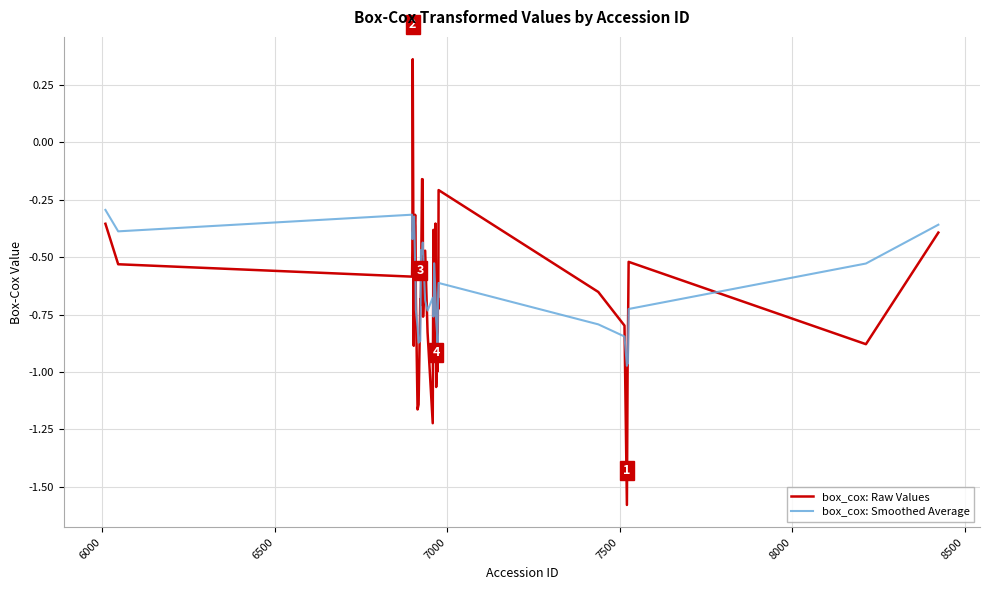

What is the minimum value shown in the chart?

-1.6